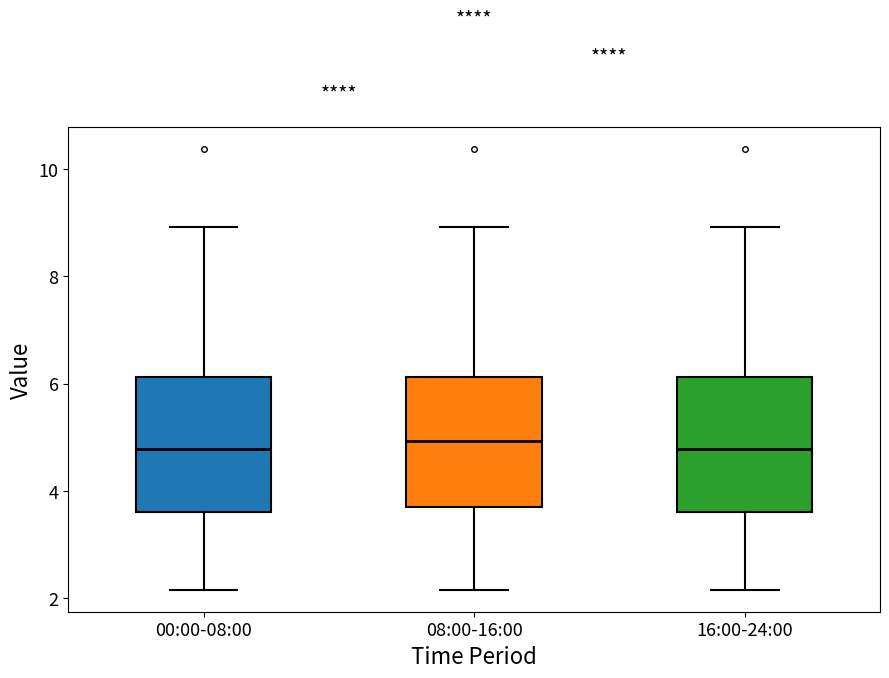

Where does the lower whisker of the box for 08:00-16:00 end on the y-axis? The values are not printed on the chart, so give them approximately, as read against the axis.

2.2